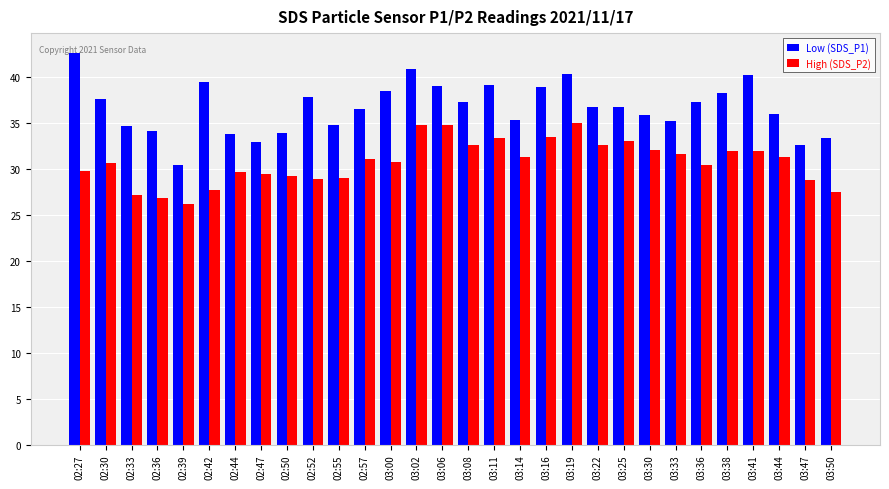

Which series has the largest range (max minus min)?

Low (SDS_P1)